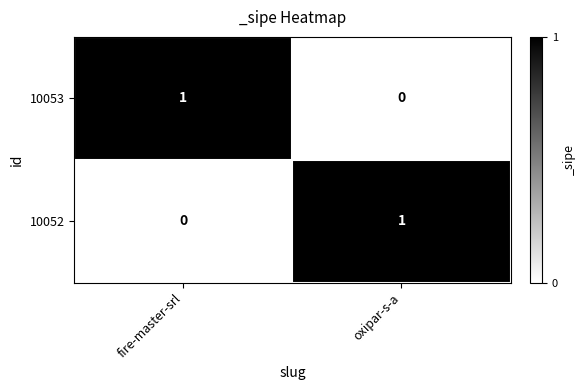

Is it true that 10053 equals 0 at fire-master-srl?

False